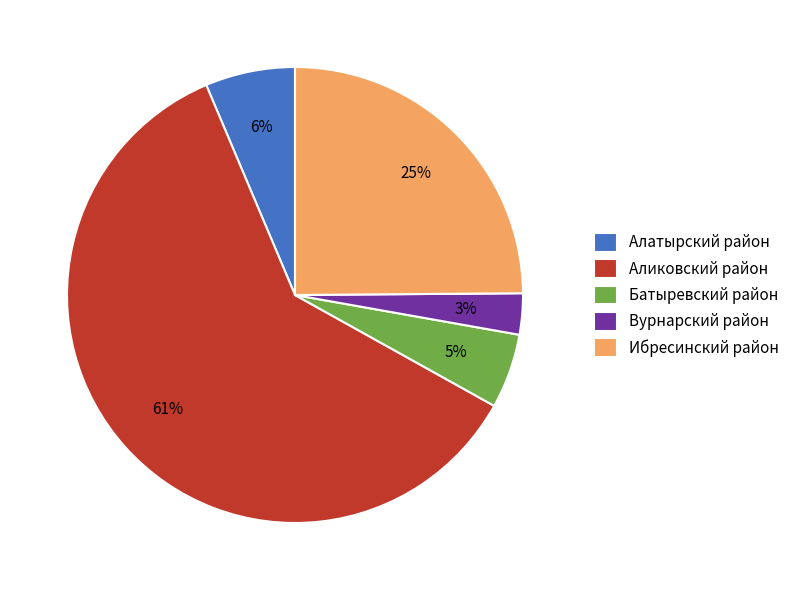

Between Батыревский район and Вурнарский район, which is larger?

Батыревский район